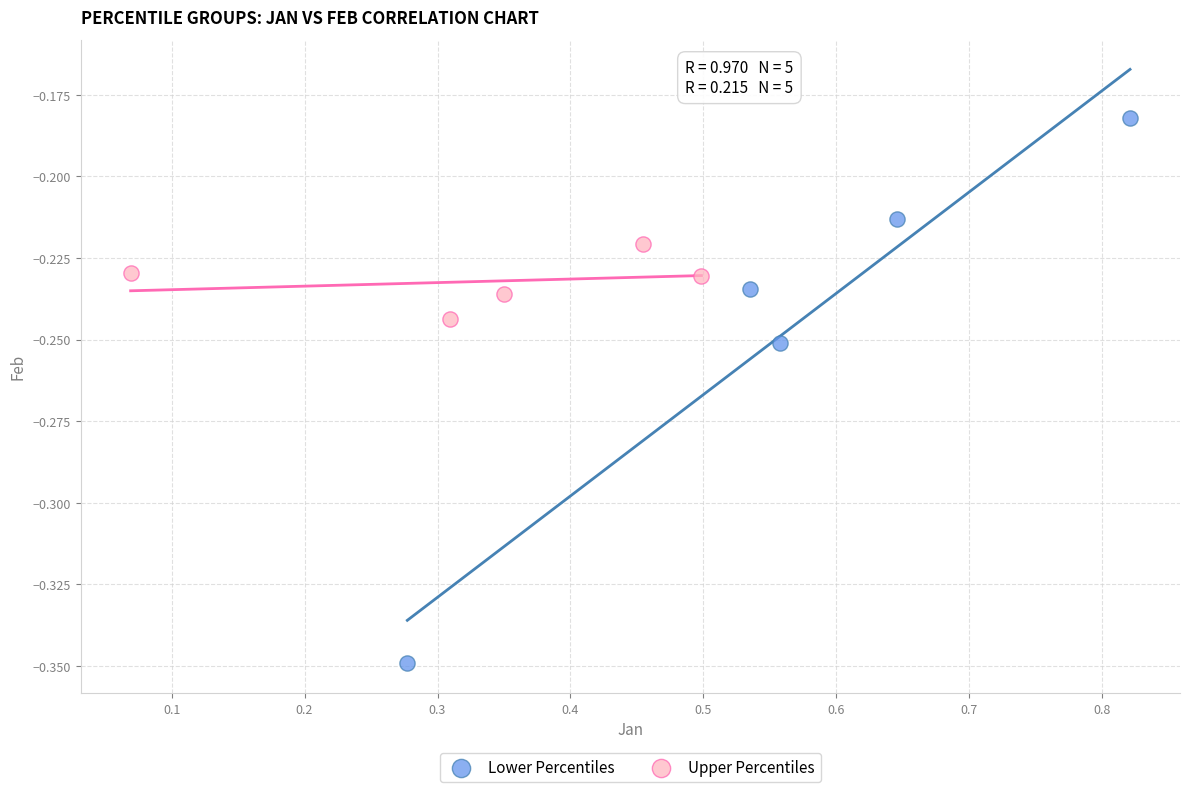

Which series contains the lowest Y value?

Lower Percentiles